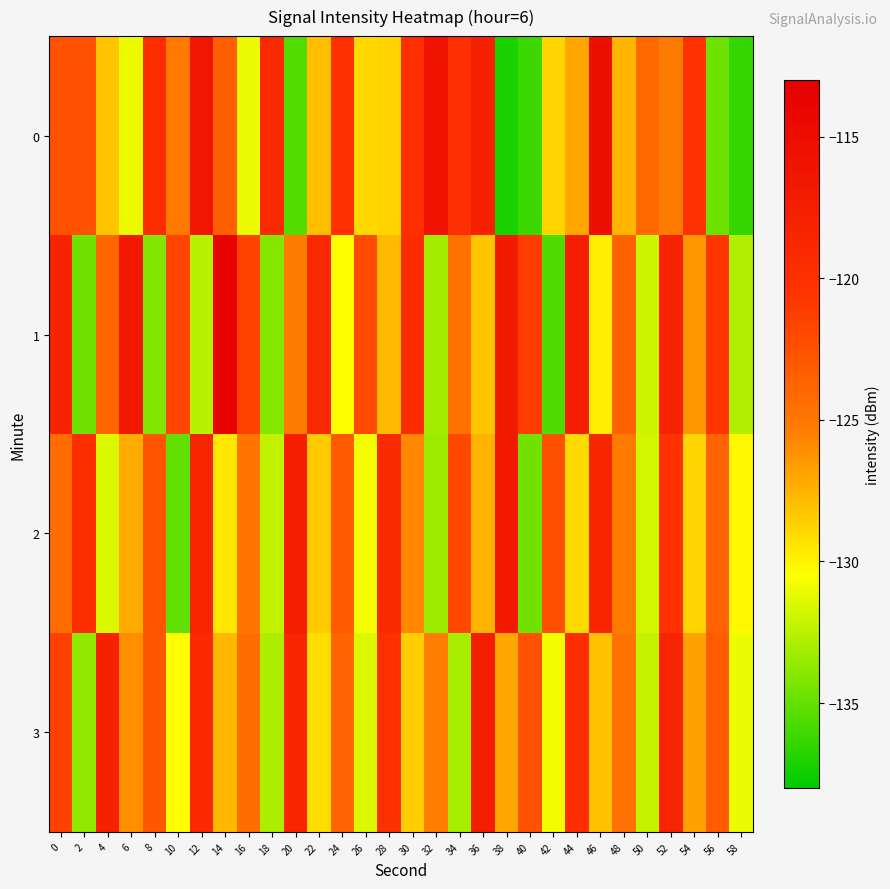

What is the spread (max minus min) of values at 58?

6.2